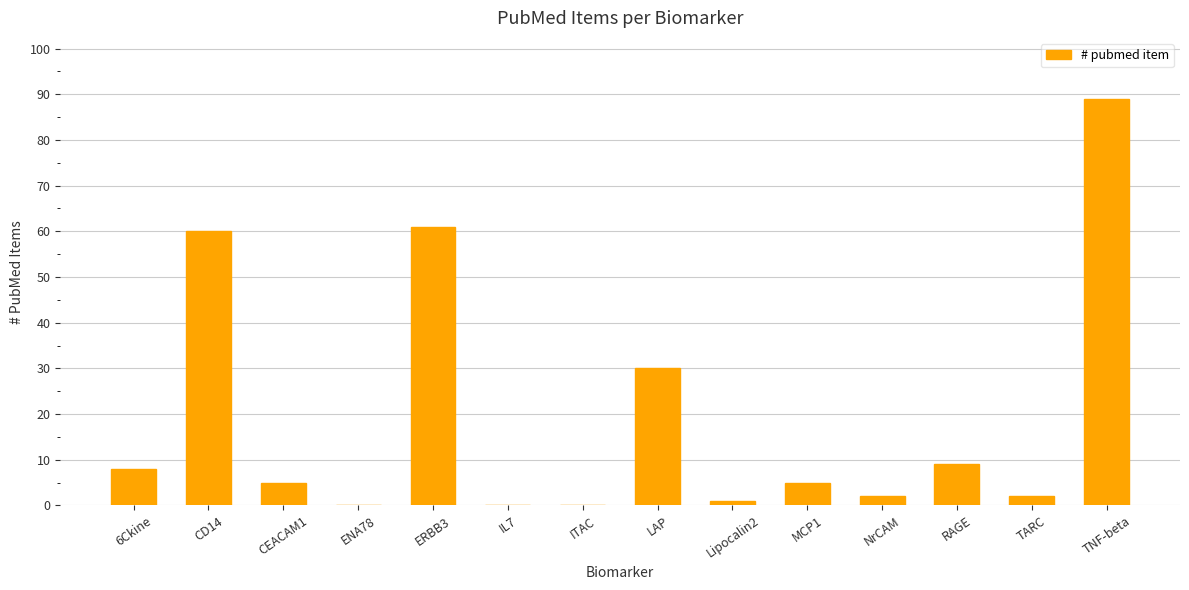

What is the sum of all values?

272